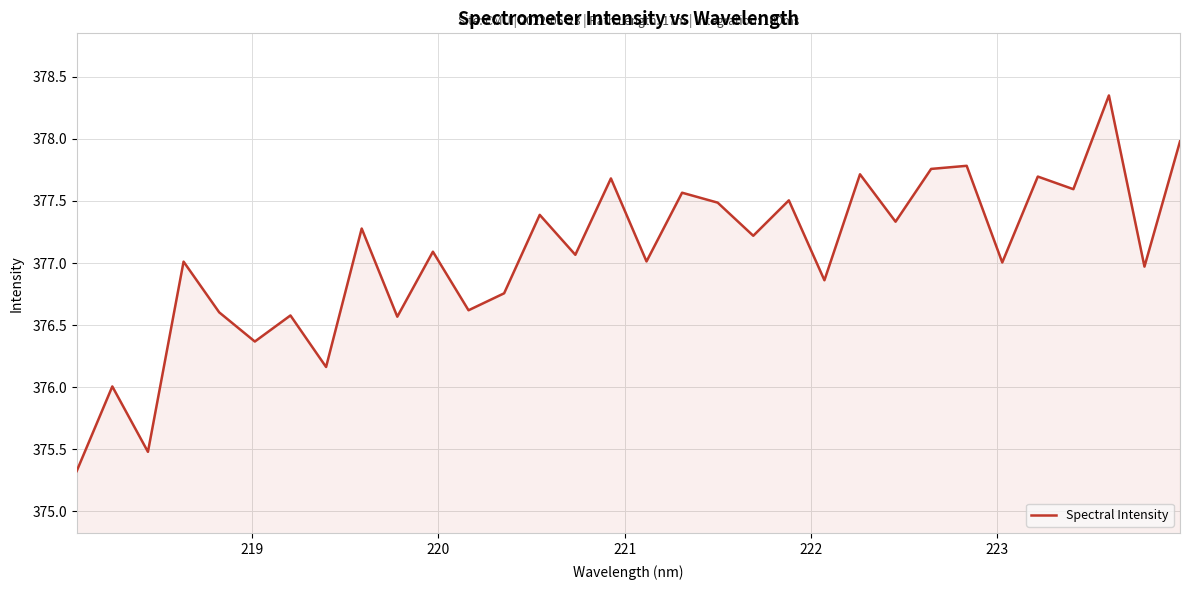

What is the average value?

377.1